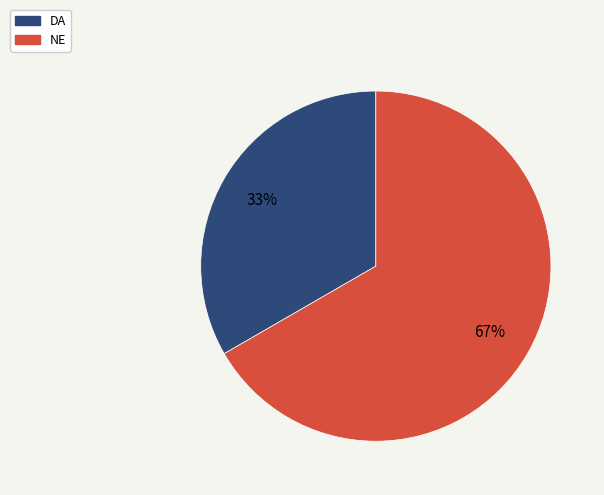

Approximately how many times larger is the value at DA compared to NE?

0.5